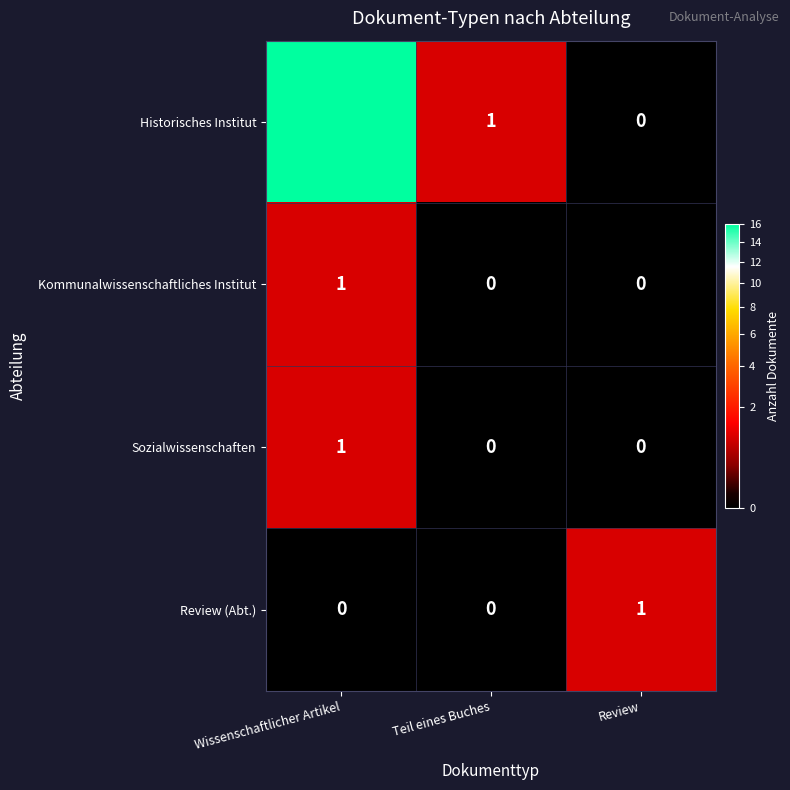

How many Sozialwissenschaften values are between 0 and 1?

3